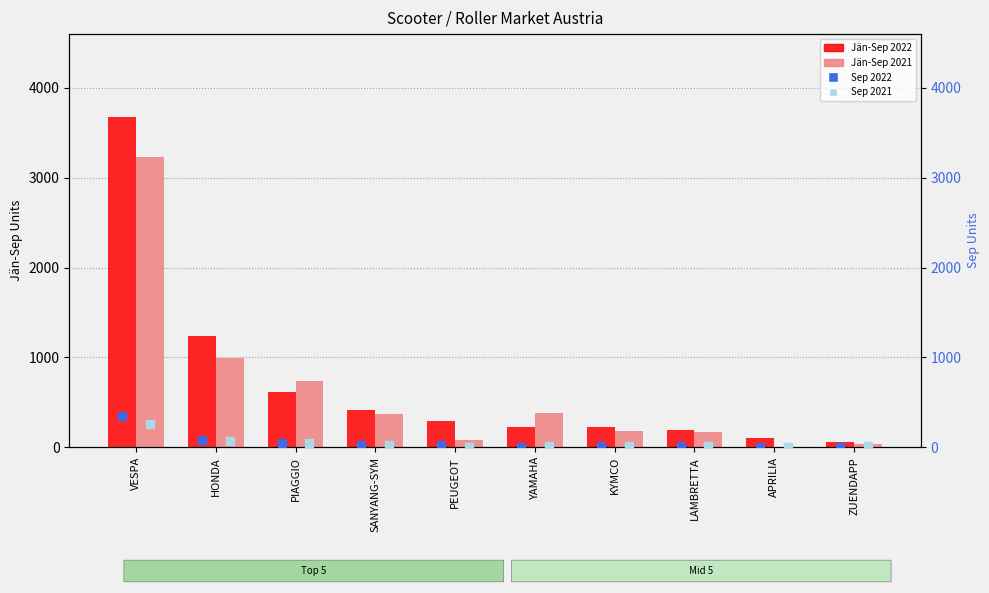

At how many categories does at least one series exceed 3307?

1